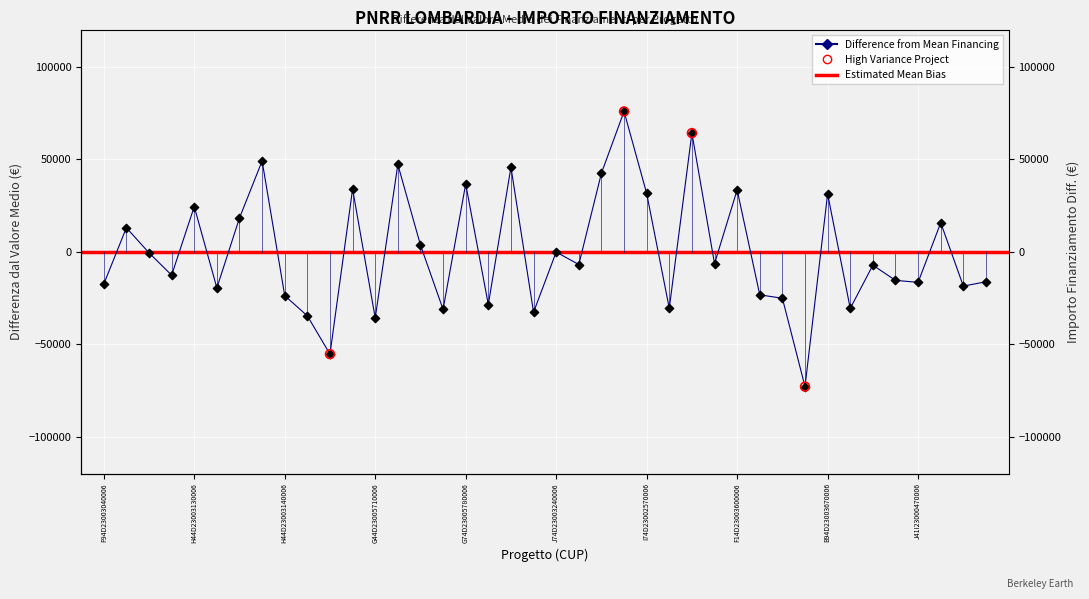

Between F14D23003600006 and I84D23002890006, which is larger?

F14D23003600006